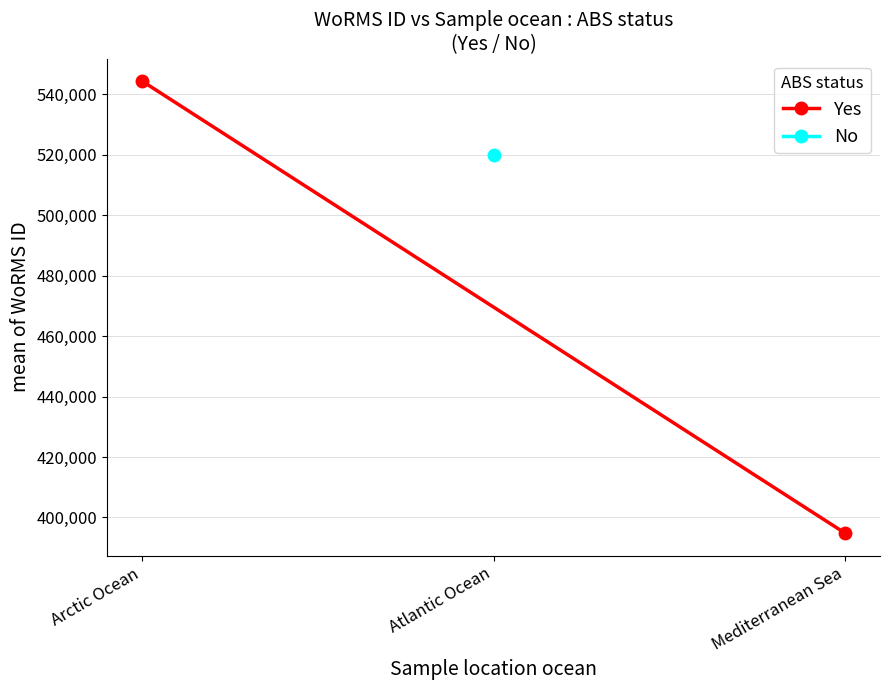

What is the smallest value displayed?

394847.0